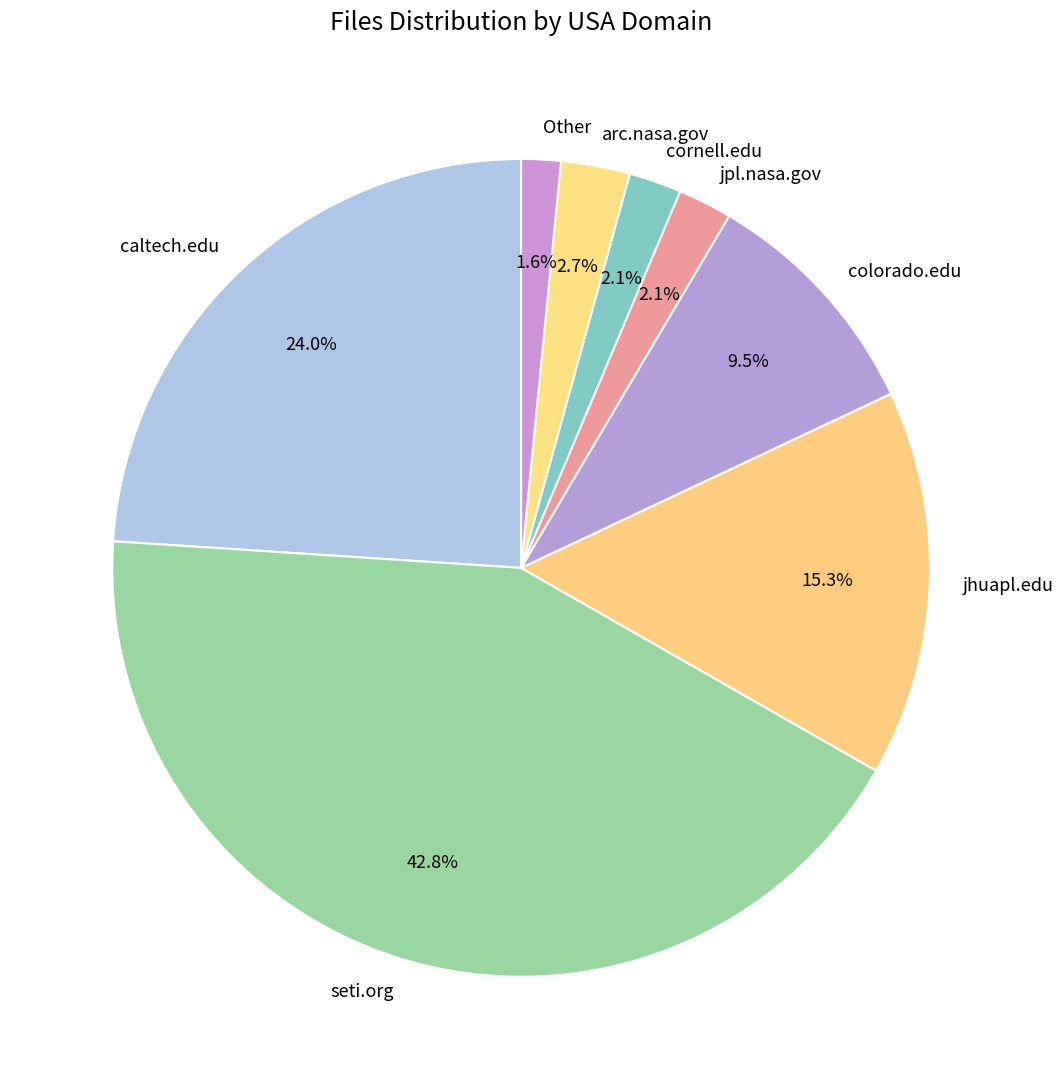

To the nearest percent, what portion does jhuapl.edu represent?

15%